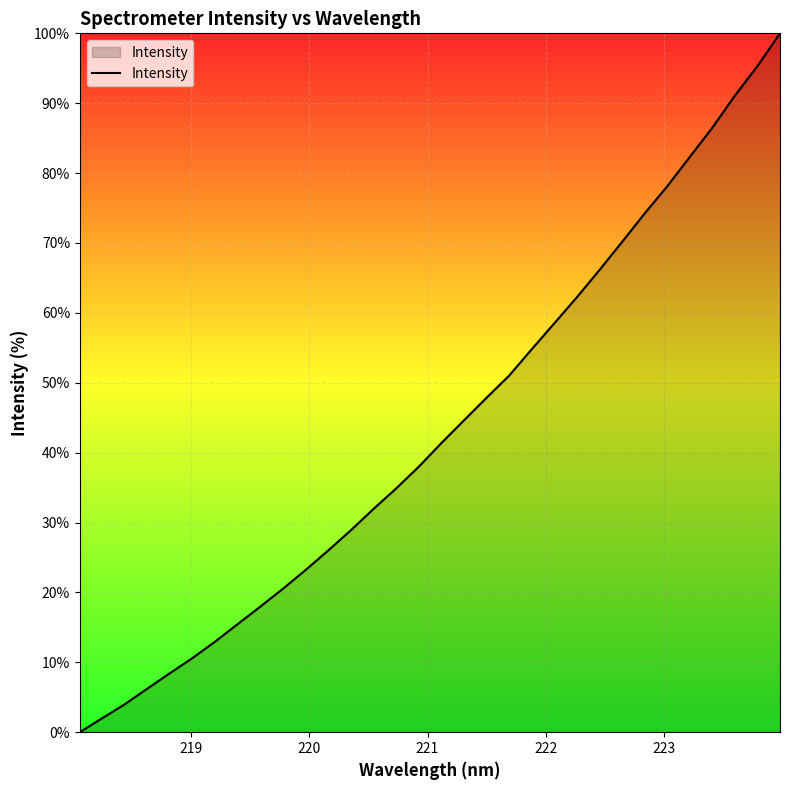

What is the maximum value shown in the chart?

100.0